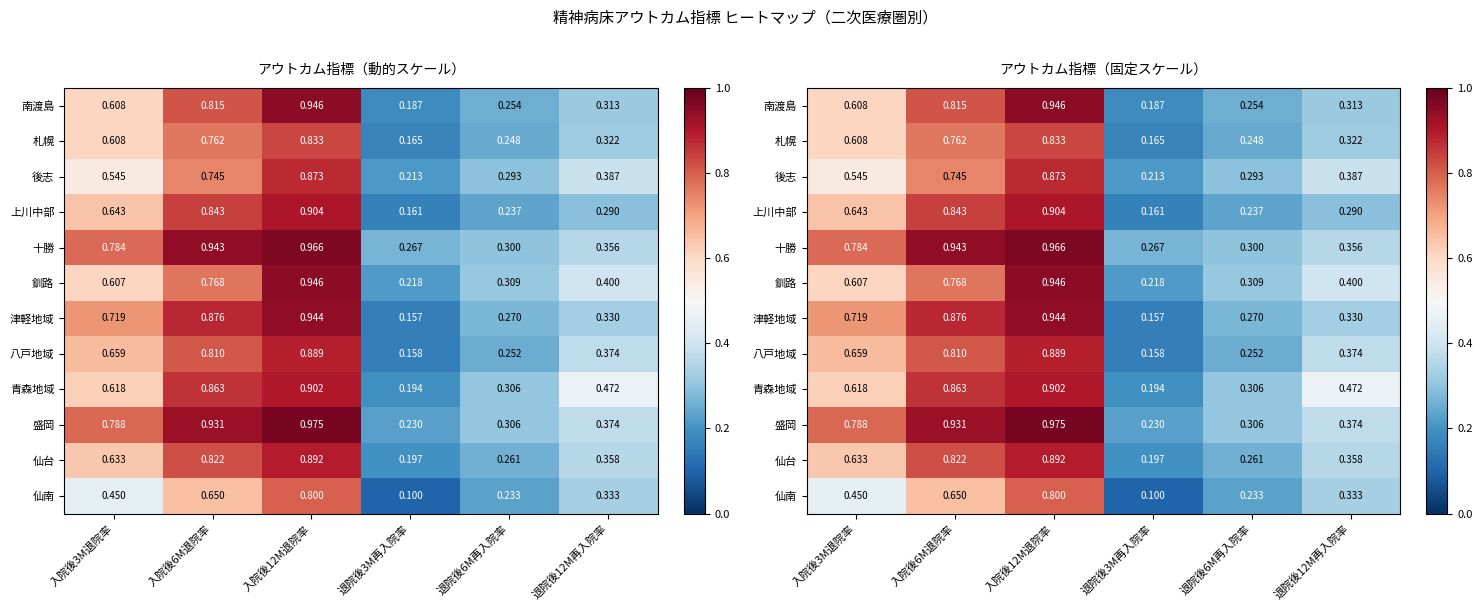

What is the difference between the second highest and minimum values in the 津軽地域 series?

0.7